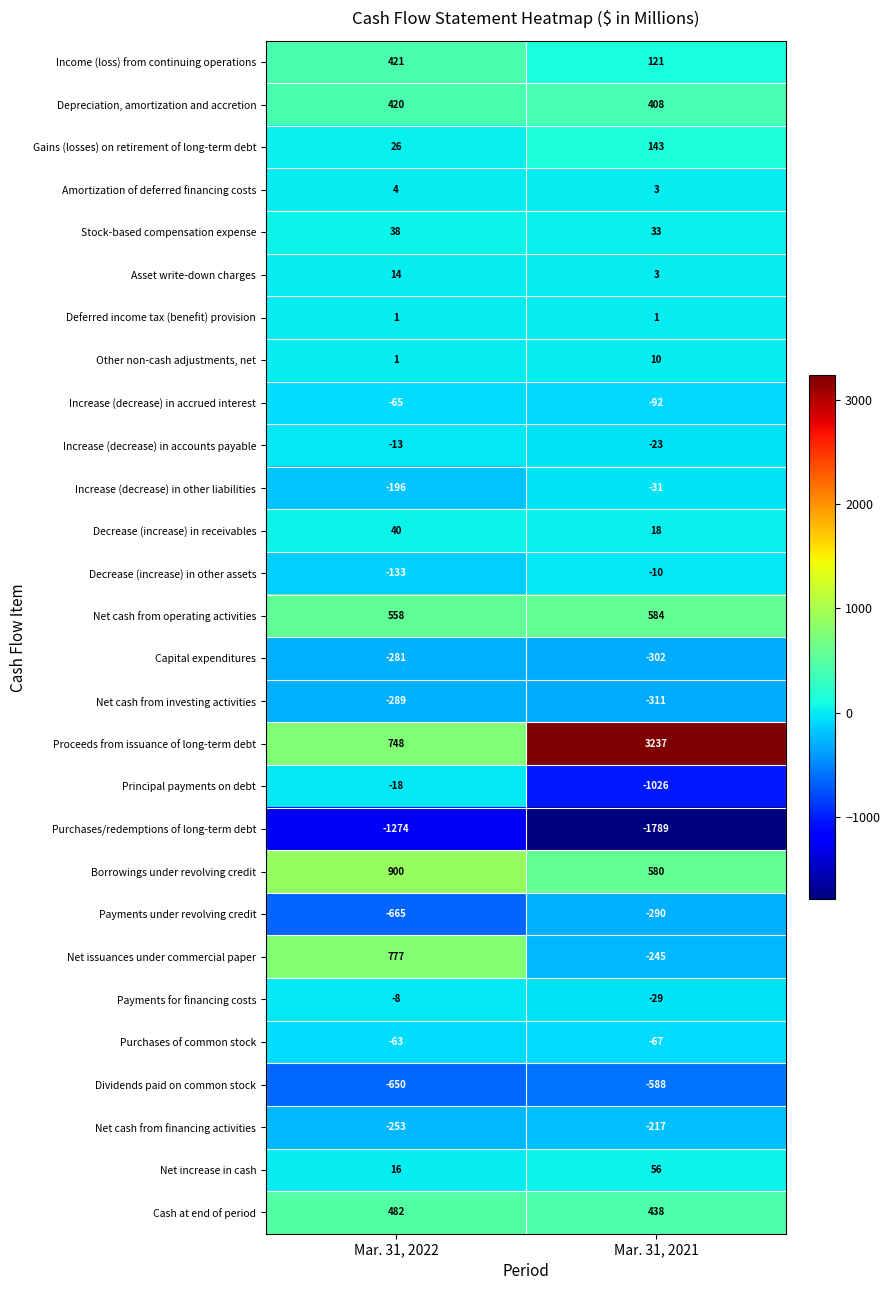

Rank the series by their maximum value, from highest to lowest.

Proceeds from issuance of long-term debt, Borrowings under revolving credit, Net issuances under commercial paper, Net cash from operating activities, Cash at end of period, Income (loss) from continuing operations, Depreciation, amortization and accretion, Gains (losses) on retirement of long-term debt, Net increase in cash, Decrease (increase) in receivables, Stock-based compensation expense, Asset write-down charges, Other non-cash adjustments, net, Amortization of deferred financing costs, Deferred income tax (benefit) provision, Payments for financing costs, Decrease (increase) in other assets, Increase (decrease) in accounts payable, Principal payments on debt, Increase (decrease) in other liabilities, Purchases of common stock, Increase (decrease) in accrued interest, Net cash from financing activities, Capital expenditures, Net cash from investing activities, Payments under revolving credit, Dividends paid on common stock, Purchases/redemptions of long-term debt